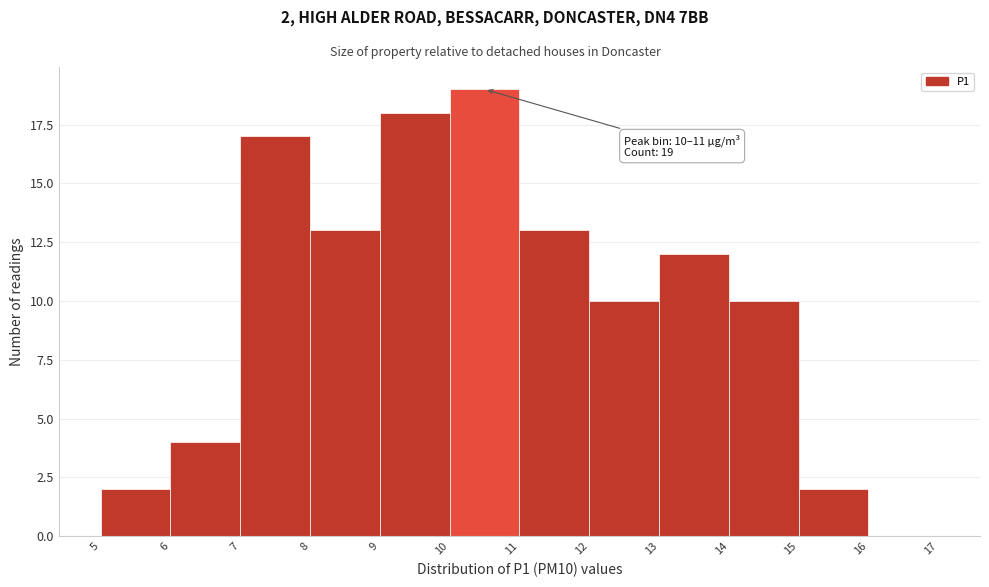

Over which range of the x-axis is the bar tallest?

10 to 11